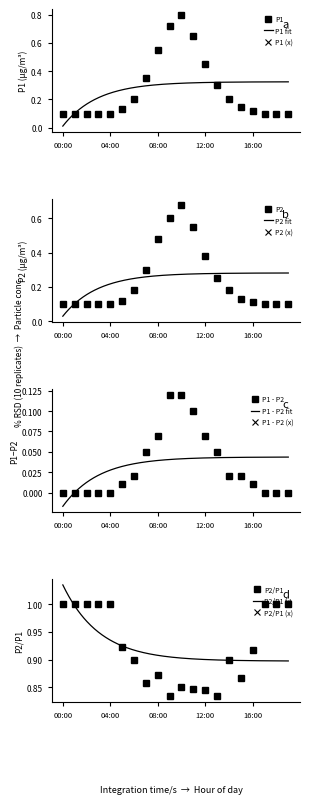

What is the difference between the maximum and minimum values in the P1 series?

0.7